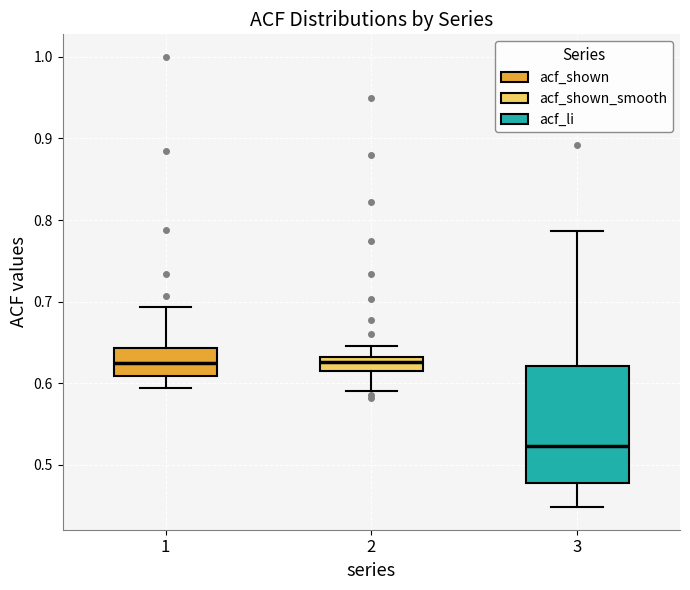

Reading left to right, transcribe this box plot: for each box, give where its median line is, the range the box spans, and where its two whiskers end, as read against the y-axis. The values are not printed on the chart, so give them approximately, as read against the axis.

1: median 0.63, box 0.61 to 0.64, whiskers 0.59 to 0.69
2: median 0.63 (inside the box), box 0.61 to 0.63, whiskers 0.59 to 0.65
3: median 0.52, box 0.48 to 0.62, whiskers 0.45 to 0.79